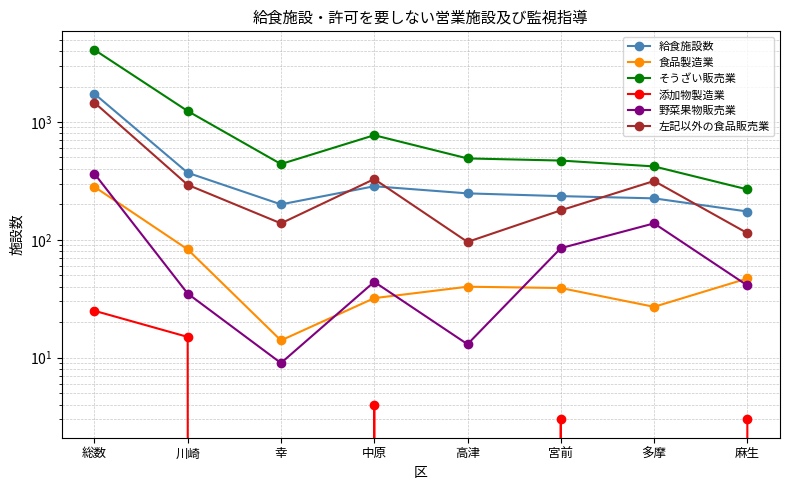

What are all the series names shown in the legend?

給食施設数, 食品製造業, そうざい販売業, 添加物製造業, 野菜果物販売業, 左記以外の食品販売業